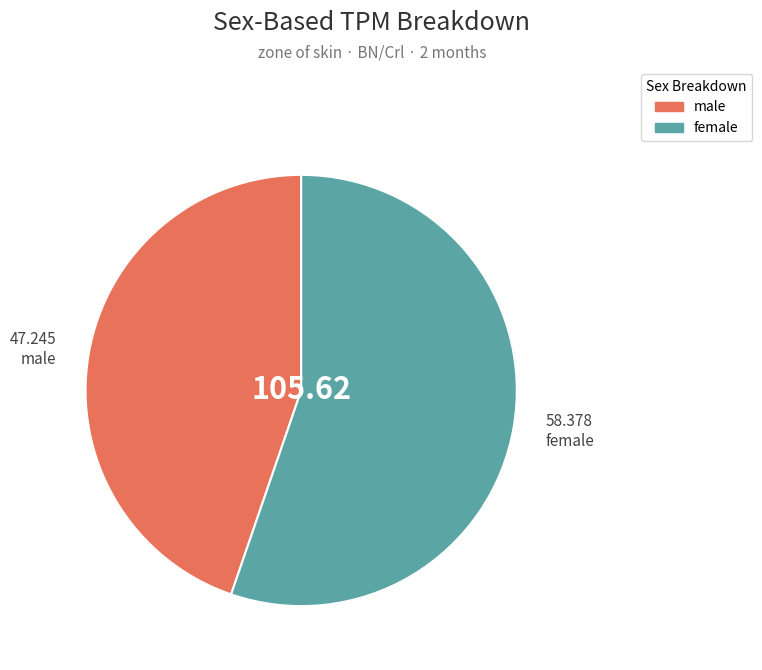

How many slices are in this pie chart?

2